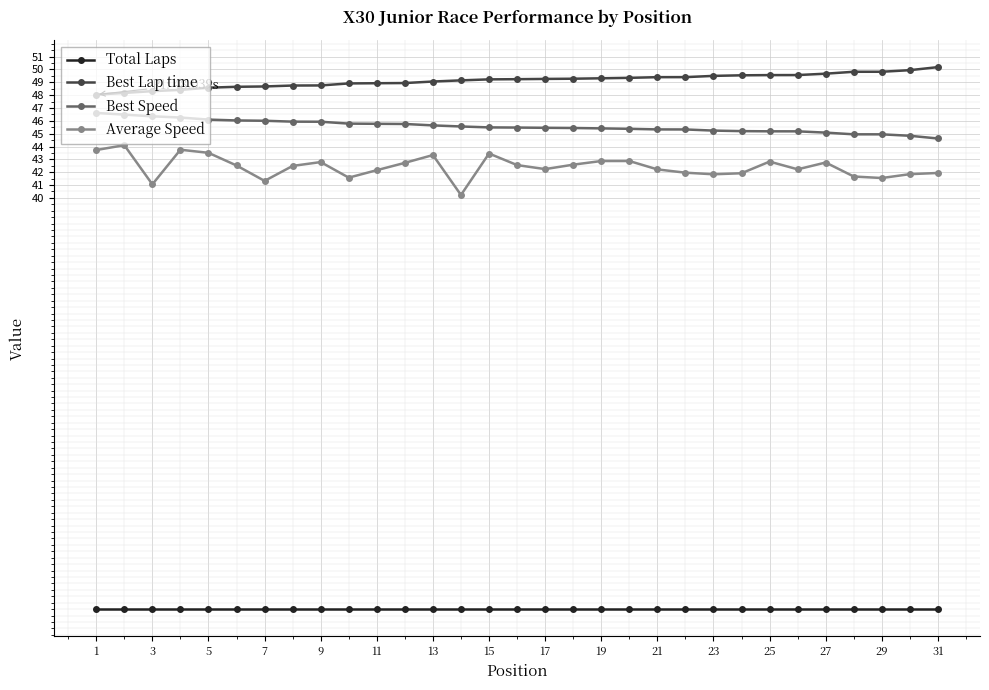

At how many categories does at least one series exceed 11?

31